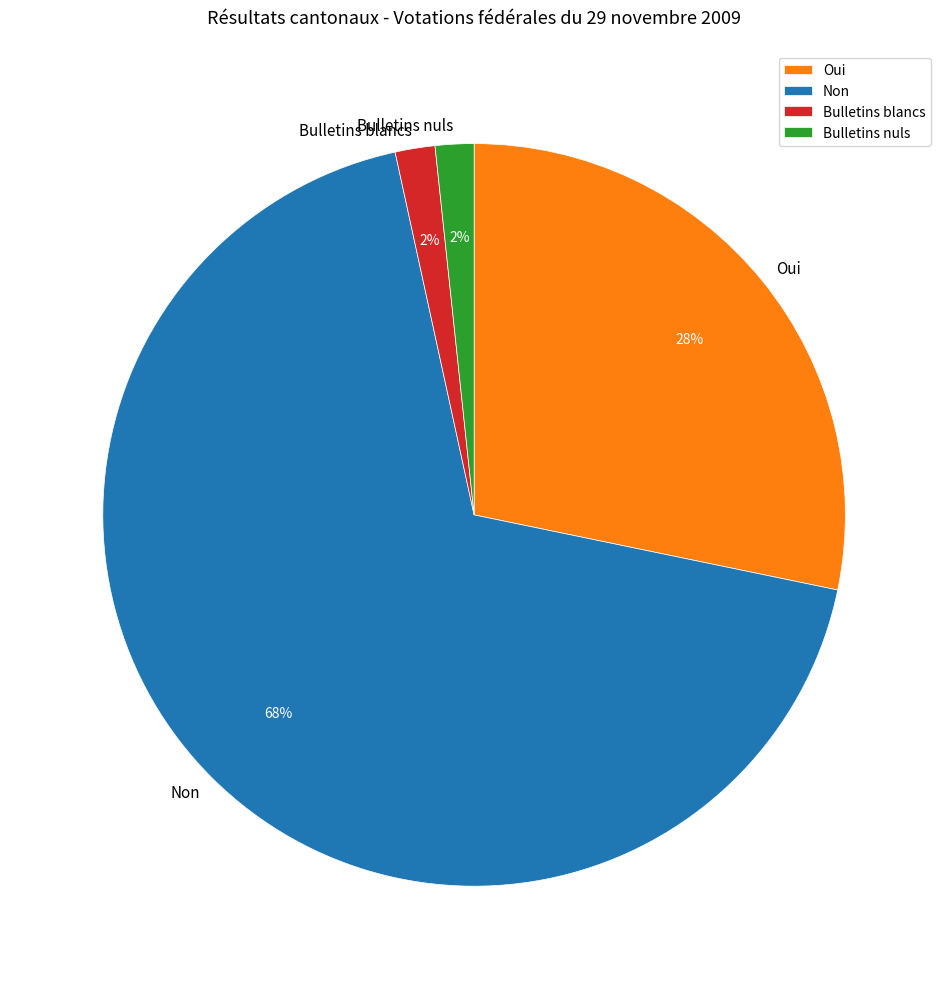

Which slice is the largest?

Non